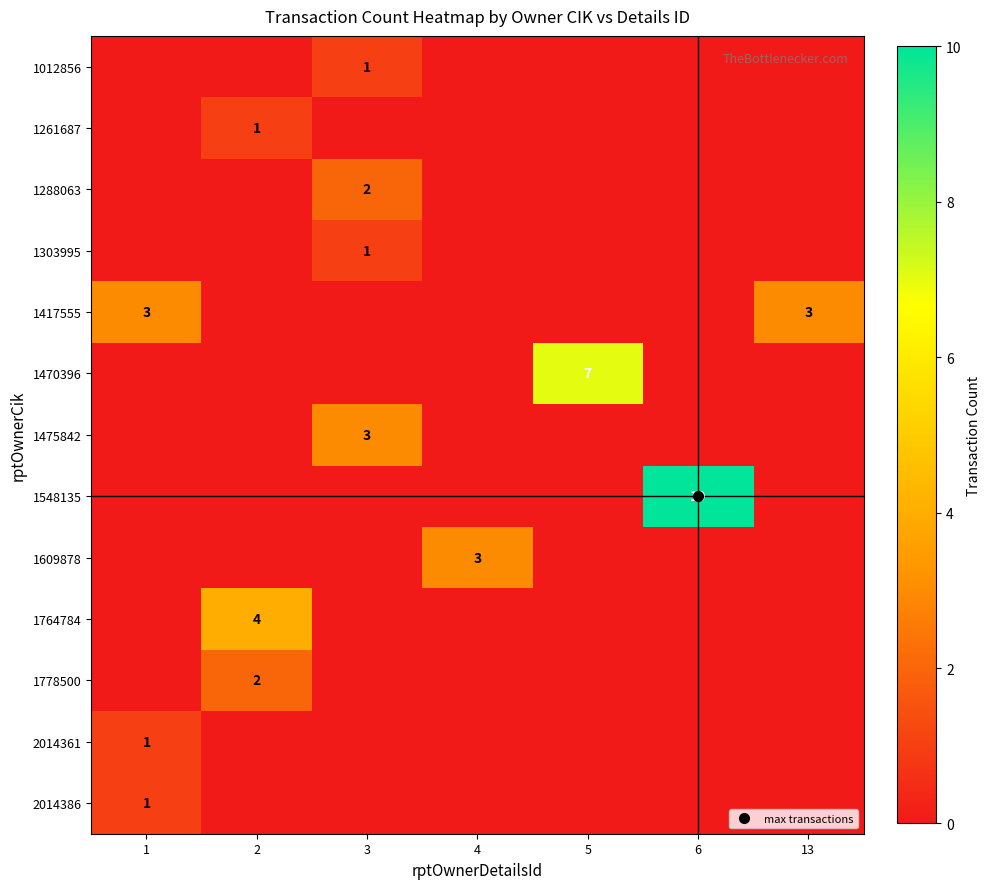

The value of 1417555 at 1 is 5. True or false?

False